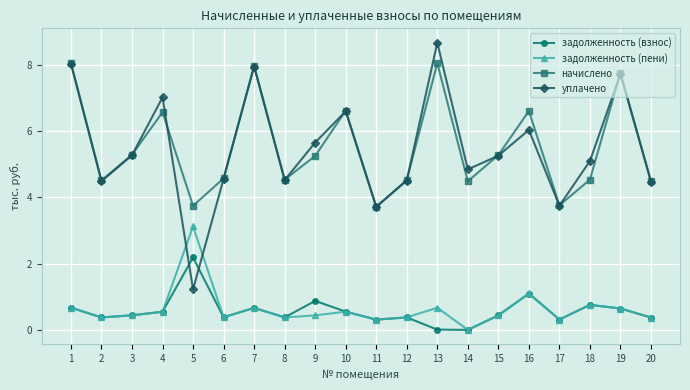

How many data points does each series have?

20